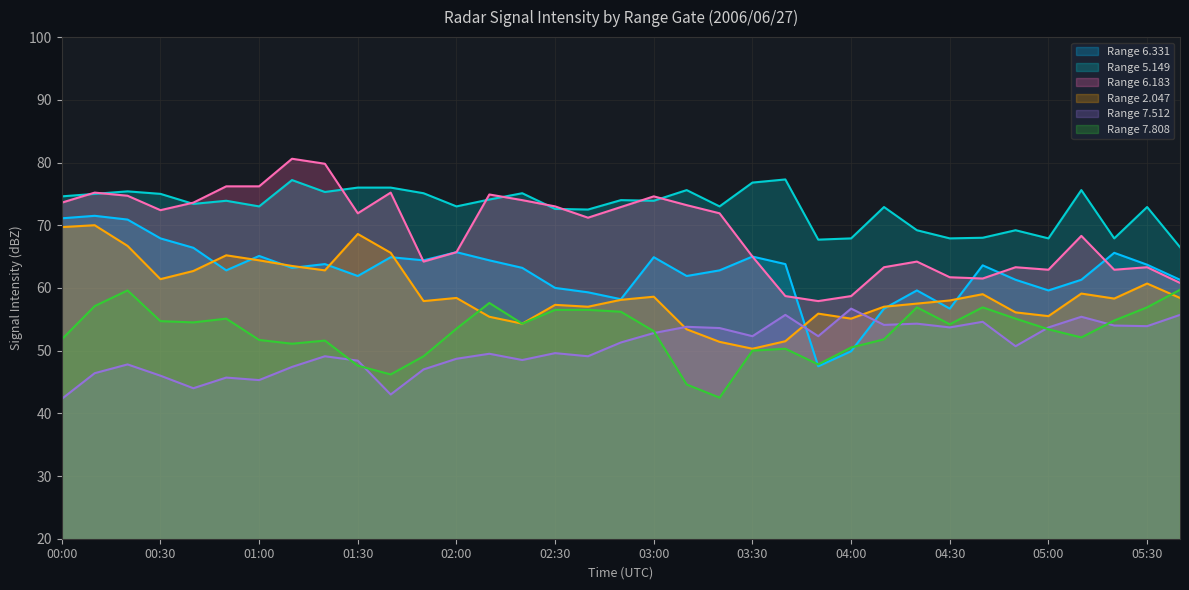

Which series has the largest total across all categories?

Range 5.149